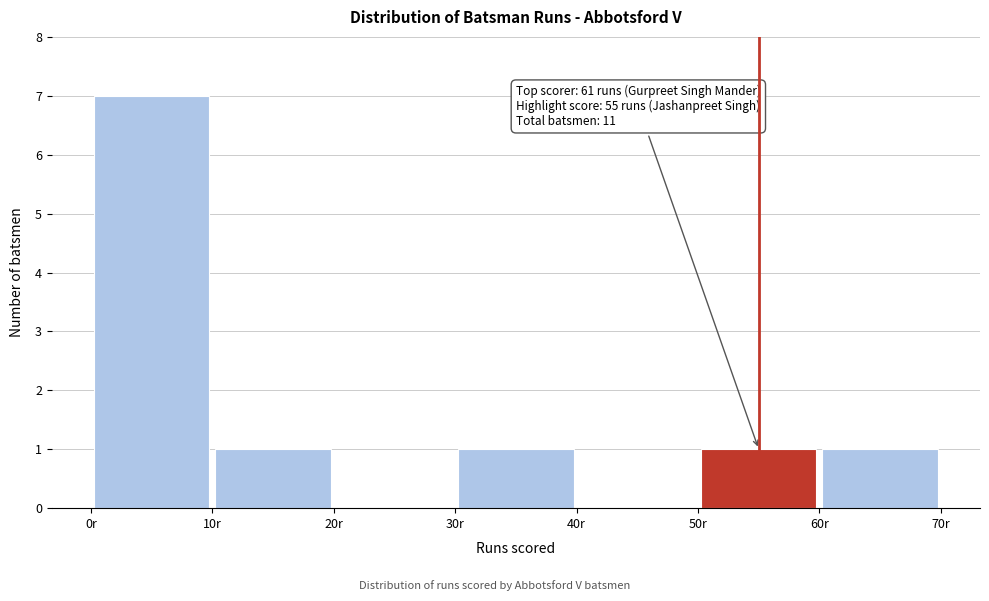

Over which range of the x-axis is the bar tallest?

0 to 10